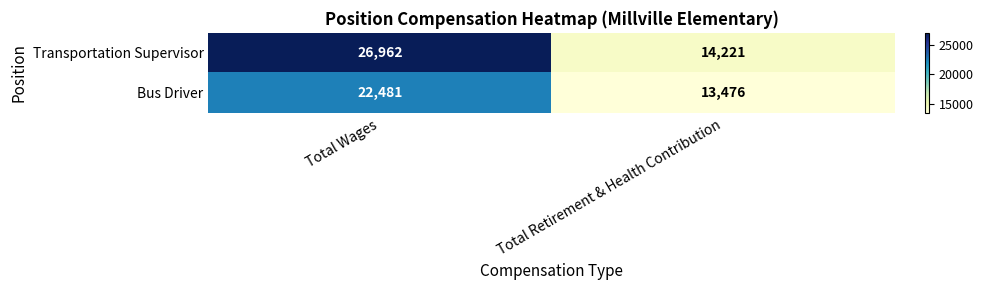

Is the value of Bus Driver at Total Retirement & Health Contribution greater than the value of Transportation Supervisor at Total Retirement & Health Contribution?

No